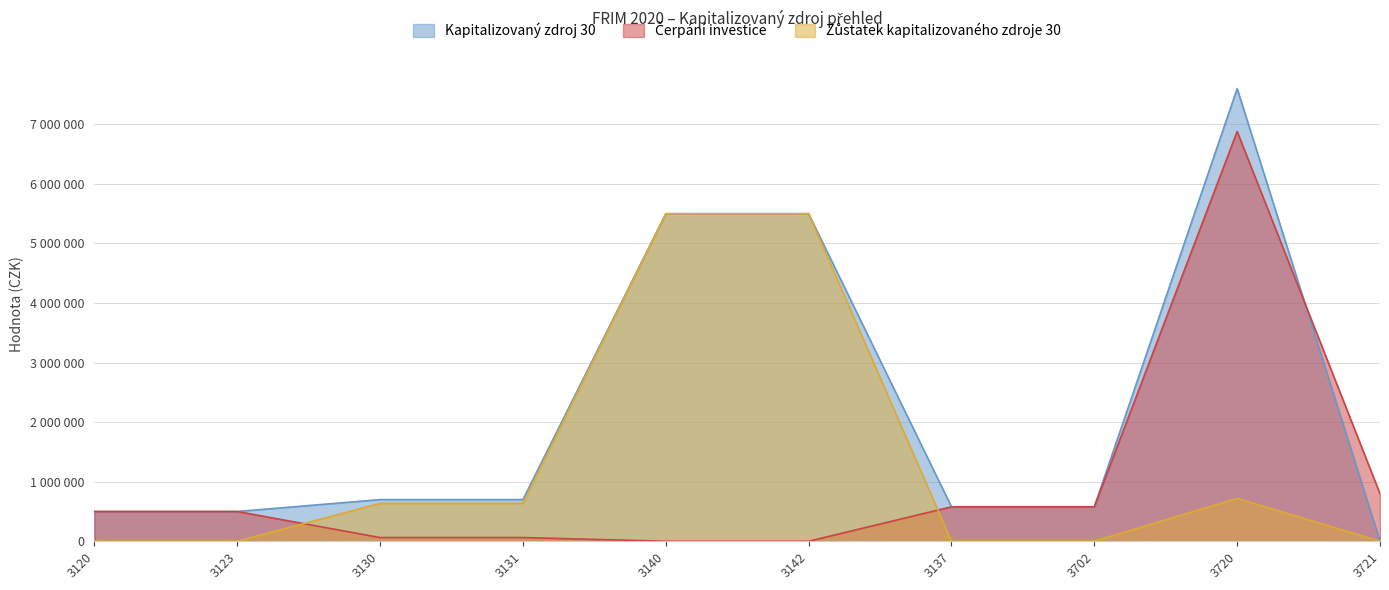

Reading left to right, what are all the values shown in this chart?

Kapitalizovaný zdroj 30: 3120=500000.0	3123=500000.0	3130=700000.0	3131=700000.0	3140=5500000.0	3142=5500000.0	3137=580000.0	3702=580000.0	3720=7600000.0	3721=0.0
Čerpání investice: 3120=500000.0	3123=500000.0	3130=62920.0	3131=62920.0	3140=605.0	3142=605.0	3137=578354.8	3702=578354.8	3720=6880249.3	3721=798844.4
Zůstatek kapitalizovaného zdroje 30: 3120=0.0	3123=0.0	3130=637080.0	3131=637080.0	3140=5499395.0	3142=5499395.0	3137=1645.2	3702=1645.2	3720=719750.7	3721=0.0